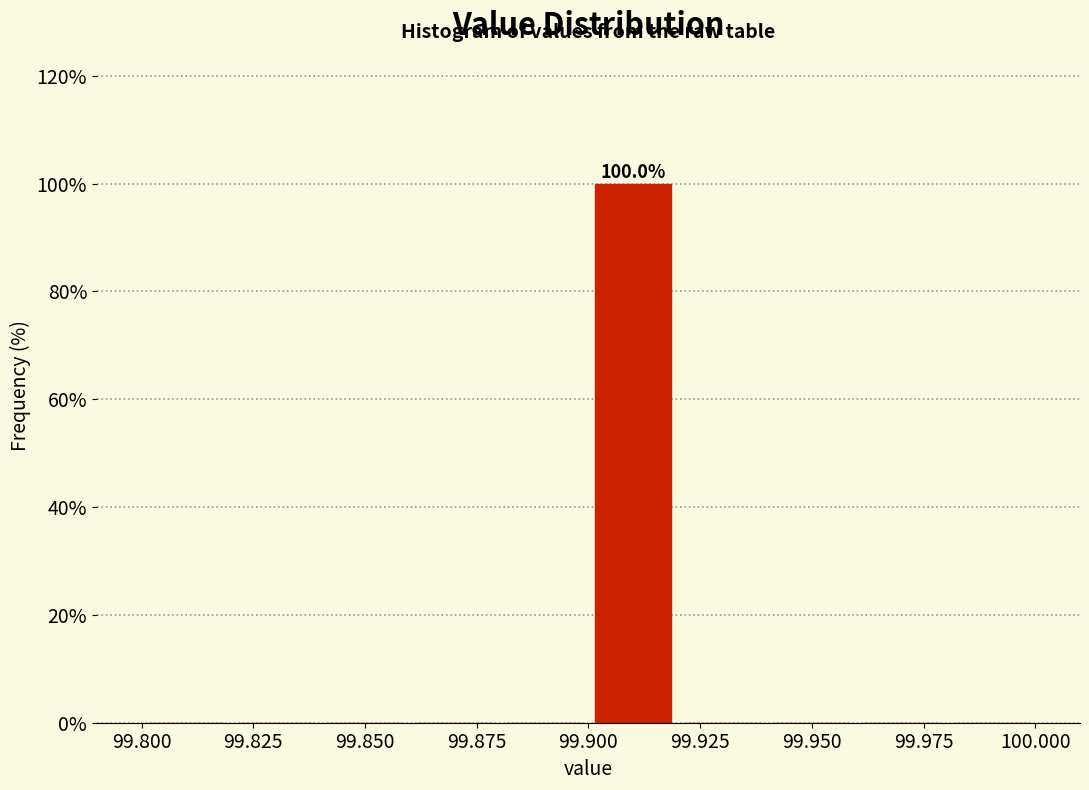

Which range on the x-axis has the tallest bar?

99.90 to 99.92